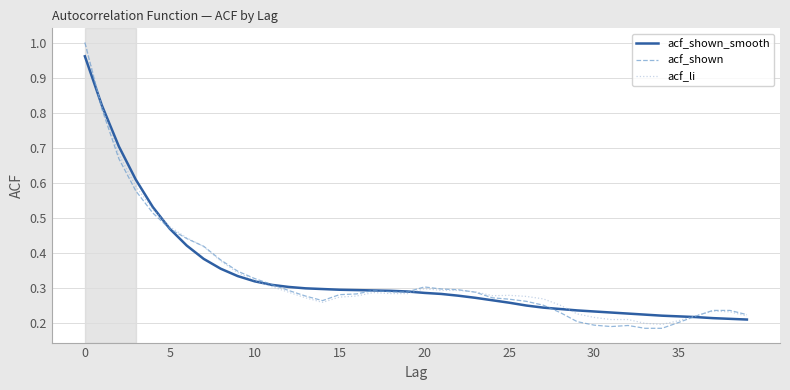

Which series has the largest range (max minus min)?

acf_shown